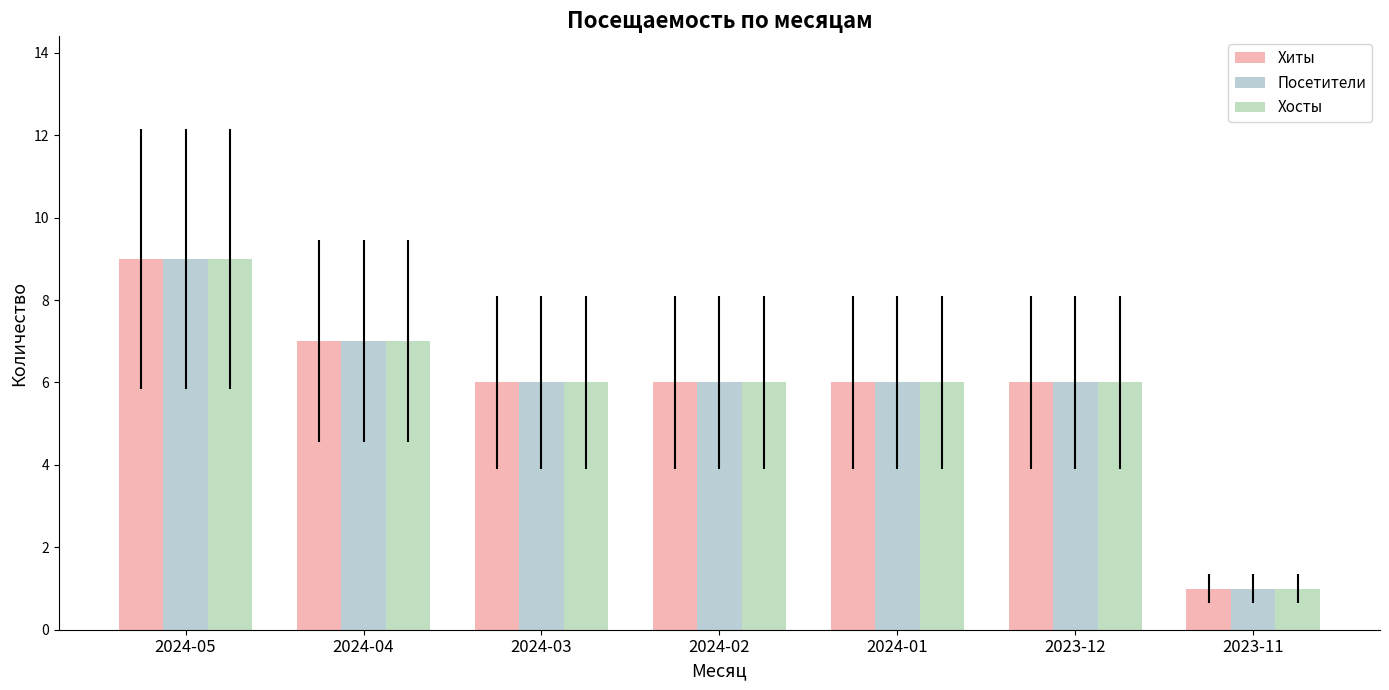

What are all the series names shown in the legend?

Хиты, Посетители, Хосты